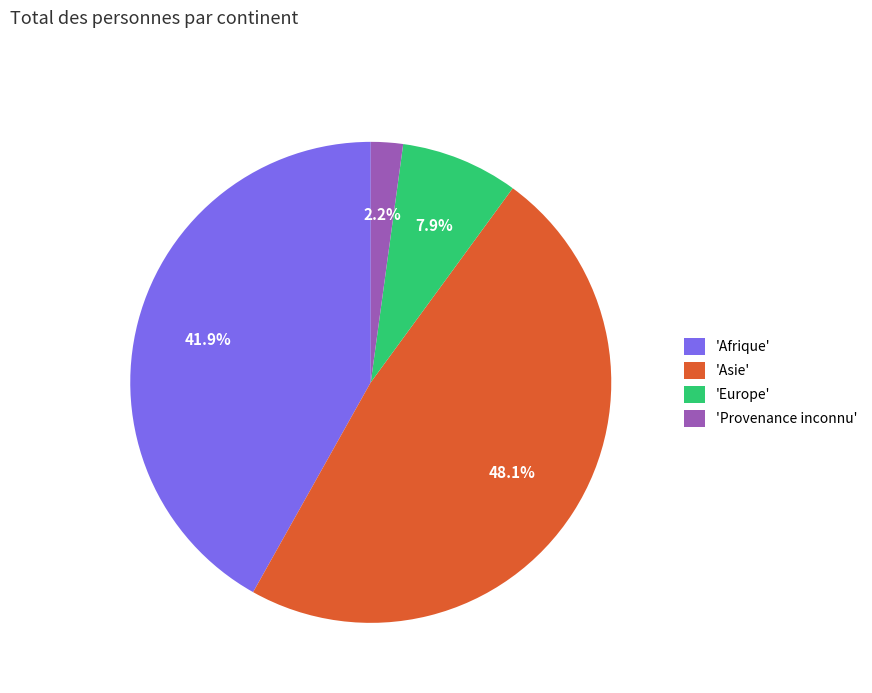

What percentage is NOT represented by 'Europe'?

92.1%